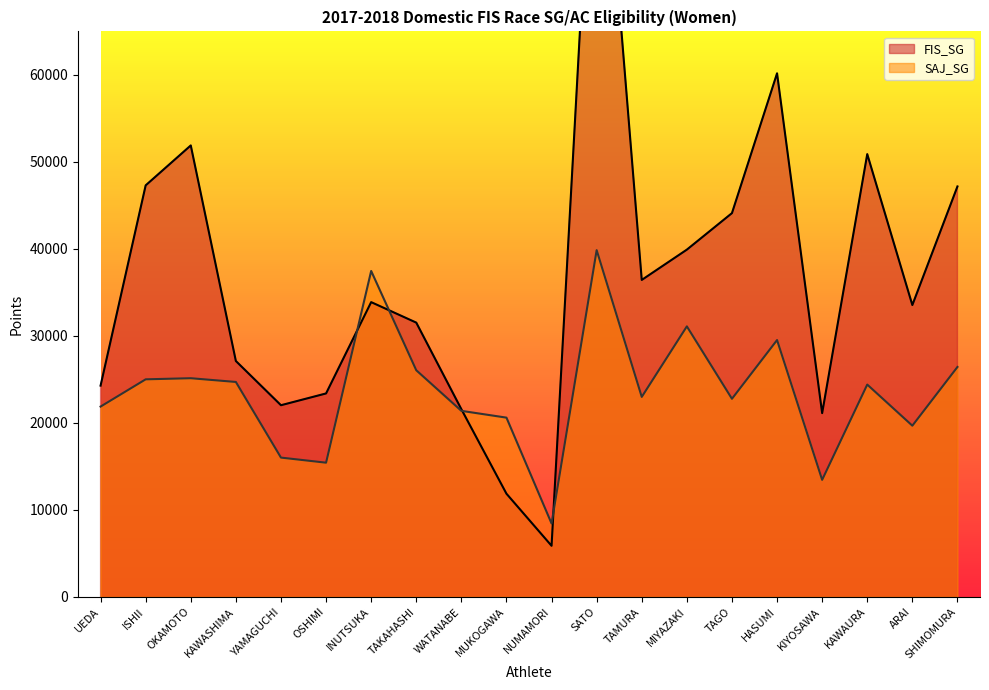

What are all the series names shown in the legend?

FIS_SG, SAJ_SG